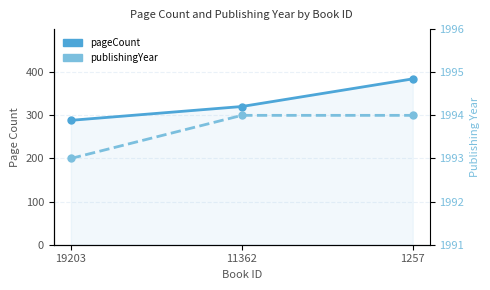

What are all the series names shown in the legend?

pageCount, publishingYear